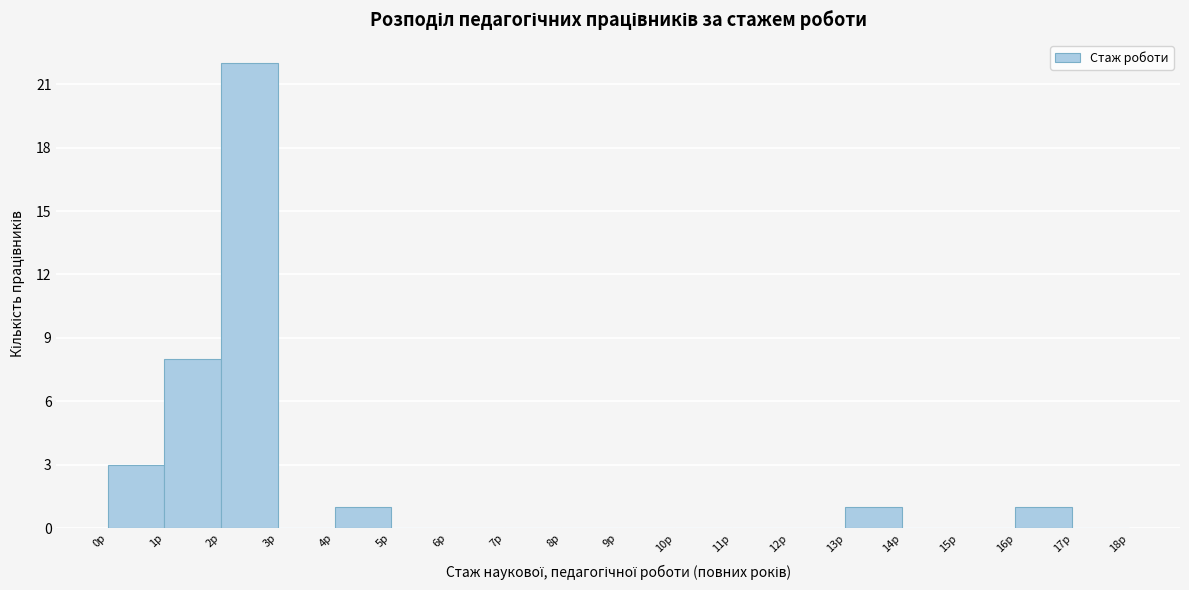

How tall is the bar that spans 16 to 17 on the x-axis? The values are not printed on the chart, so give them approximately, as read against the axis.

1